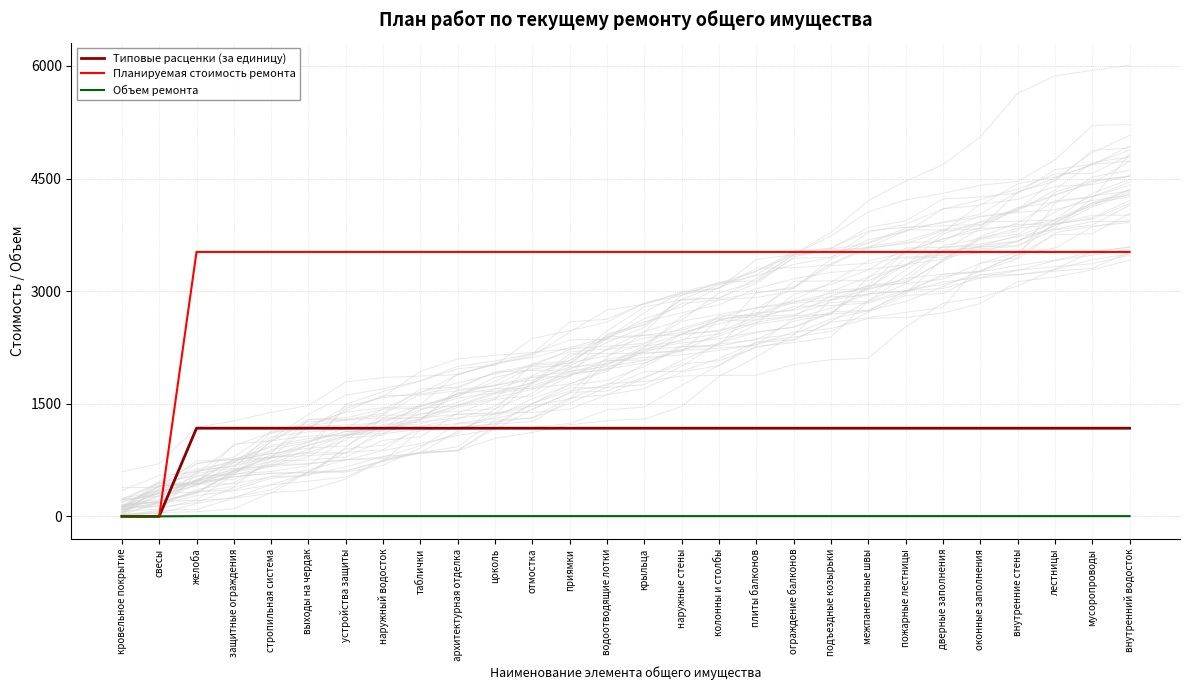

What is the difference between the maximum and minimum values in the Планируемая стоимость ремонта series?

3522